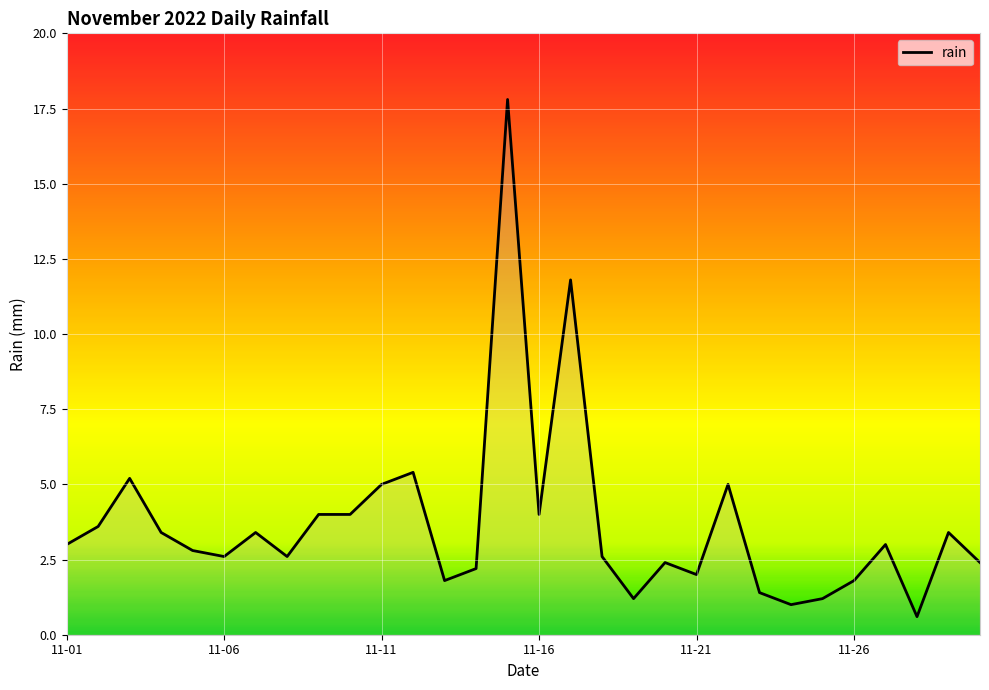

Reading left to right, transcribe all the data shown in this chart.

3.0	3.6	5.2	3.4	2.8	2.6	3.4	2.6	4.0	4.0	5.0	5.4	1.8	2.2	17.8	4.0	11.8	2.6	1.2	2.4	2.0	5.0	1.4	1.0	1.2	1.8	3.0	0.6	3.4	2.4